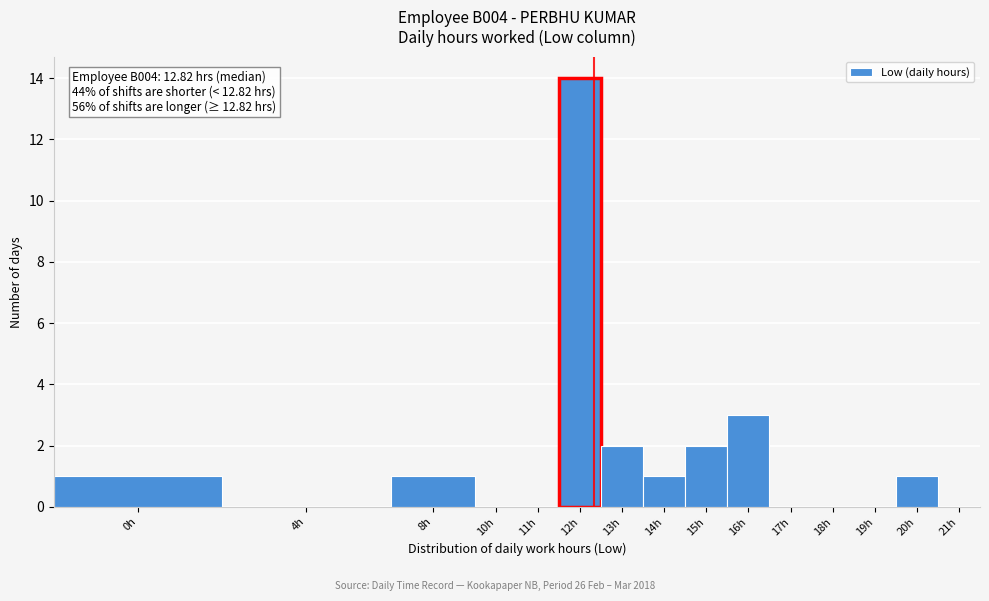

Reading right to left, what are all the values shown in this chart?

21h=0	20h=1	19h=0	18h=0	17h=0	16h=3	15h=2	14h=1	13h=2	12h=14	11h=0	10h=0	8h=1	4h=0	0h=1